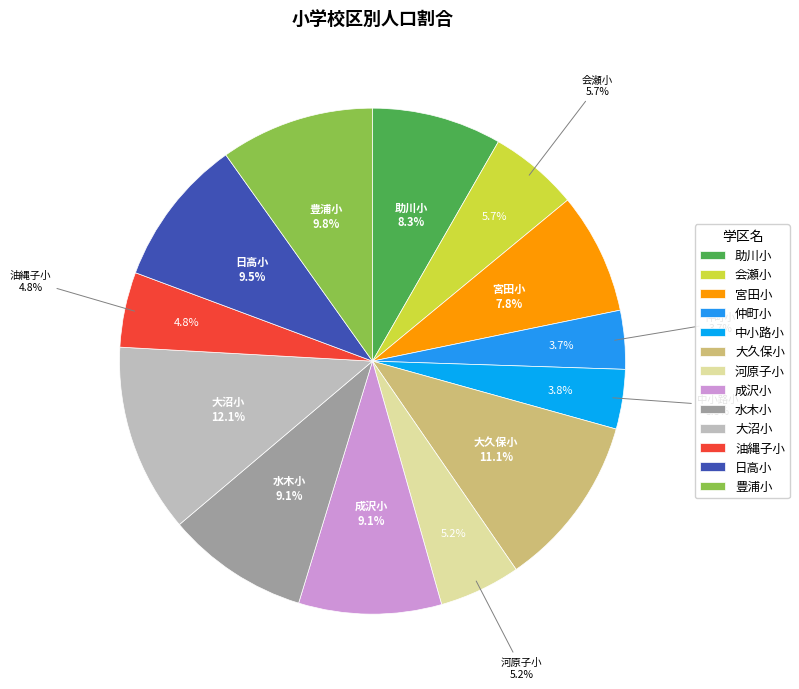

What percentage is NOT represented by 大沼小?

87.9%